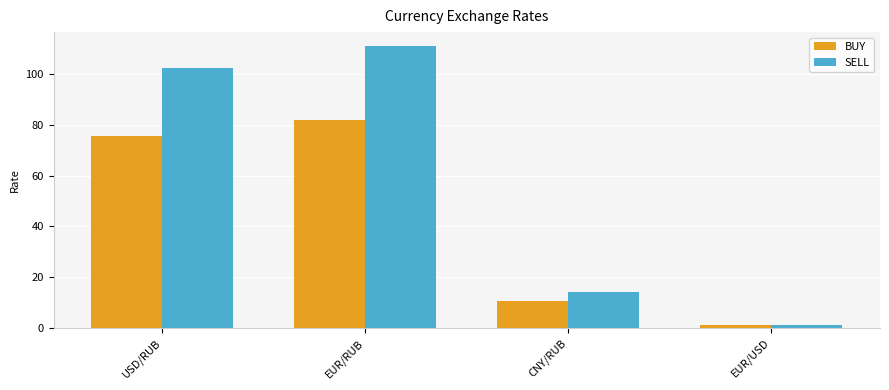

Reading left to right, list all the values displayed in this chart.

BUY: 75.7	82.0	10.5	1.0
SELL: 102.5	110.9	14.2	1.1